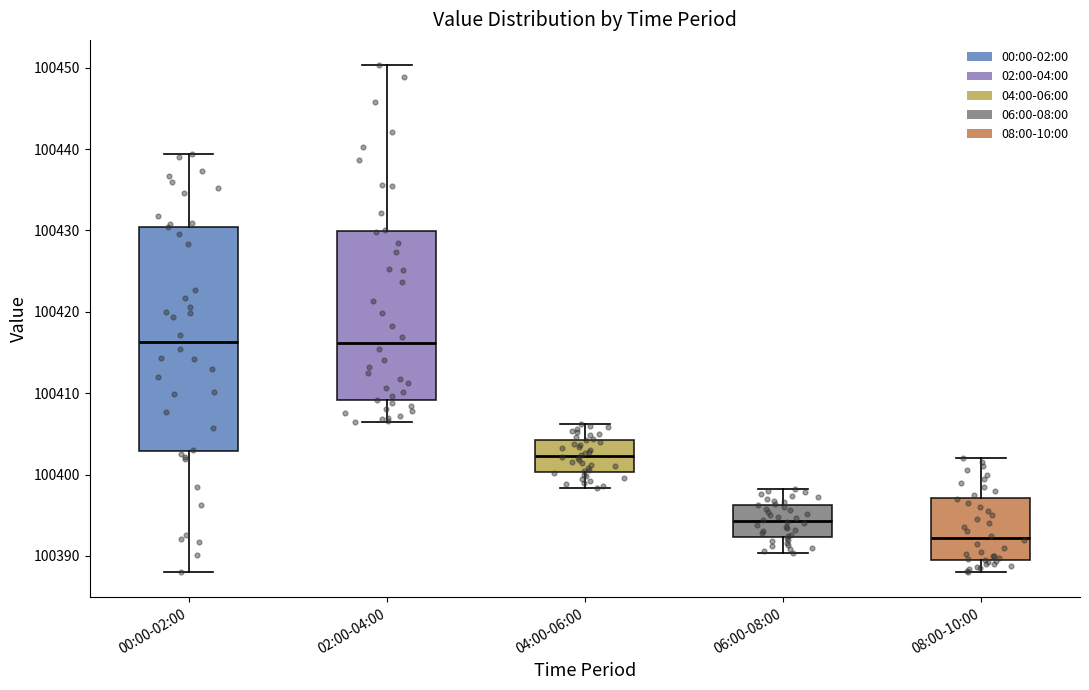

Where does the median line of the box for 06:00-08:00 sit on the y-axis? The values are not printed on the chart, so give them approximately, as read against the axis.

100394